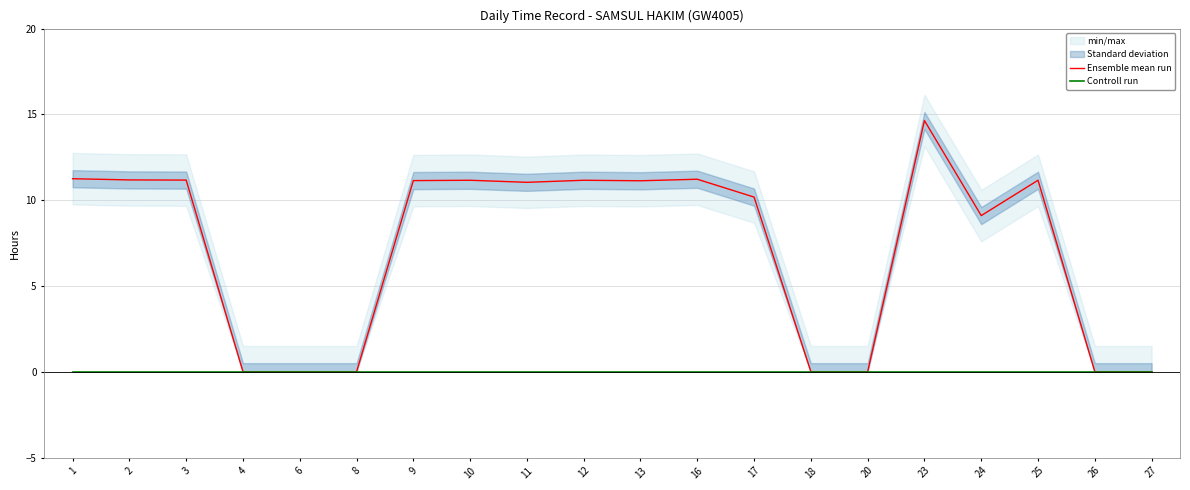

List the labels in order of Controll run value, smallest first.

1, 2, 3, 4, 6, 8, 9, 10, 11, 12, 13, 16, 17, 18, 20, 23, 24, 25, 26, 27